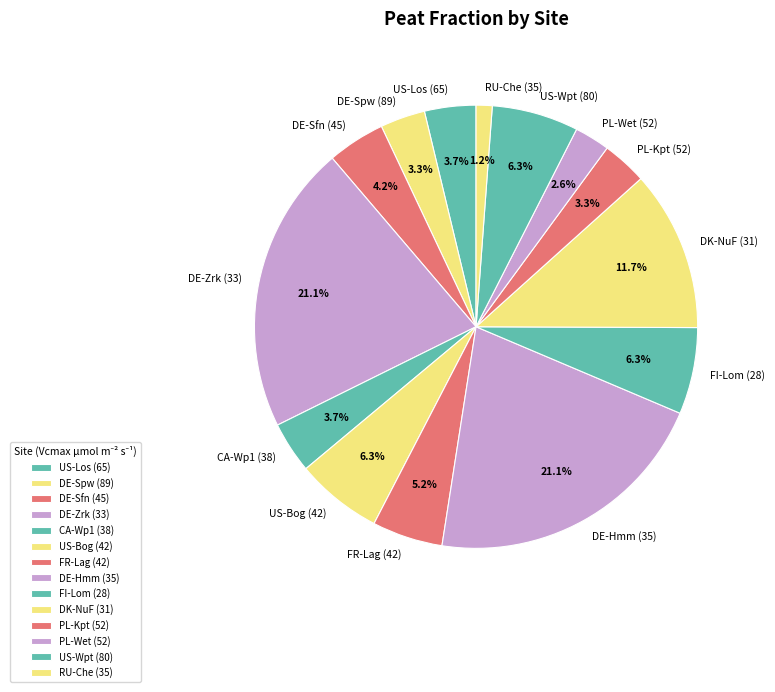

Count the number of slices in the pie.

14